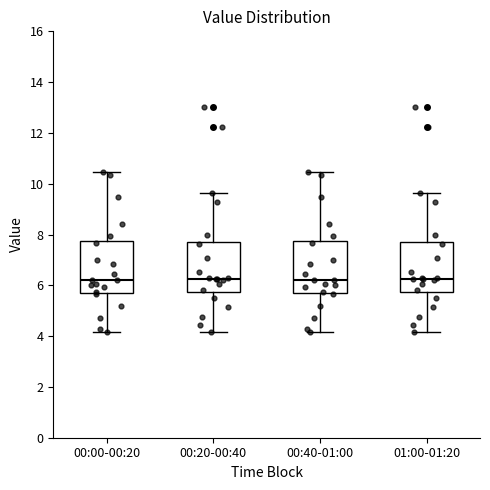

Reading left to right, read every box against the y-axis: the position of its median line, the range the box covers, and the ends of its whiskers. The values are not printed on the chart, so give them approximately, as read against the axis.

00:00-00:20: median 6.2, box 5.8 to 7.8, whiskers 4.2 to 10.4
00:20-00:40: median 6.2, box 5.8 to 7.8, whiskers 4.2 to 9.6
00:40-01:00: median 6.2, box 5.8 to 7.8, whiskers 4.2 to 10.4
01:00-01:20: median 6.2, box 5.8 to 7.8, whiskers 4.2 to 9.6